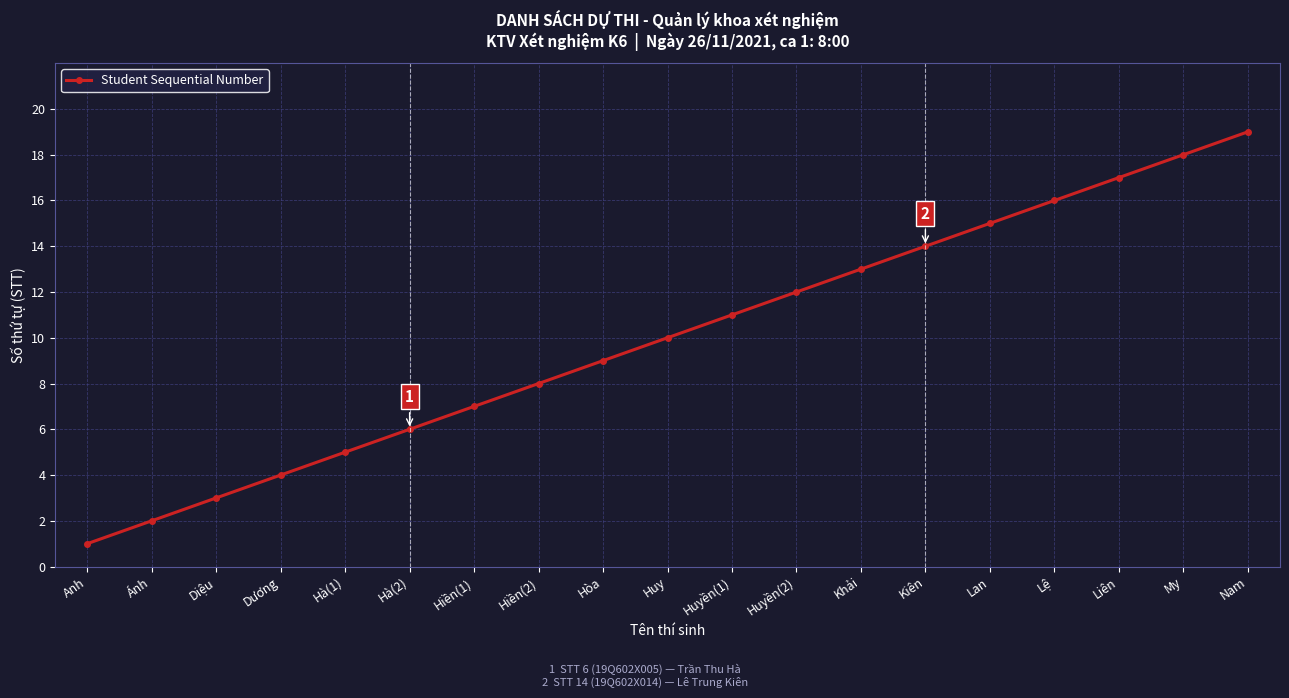

What is the difference between the maximum and second lowest values?

17